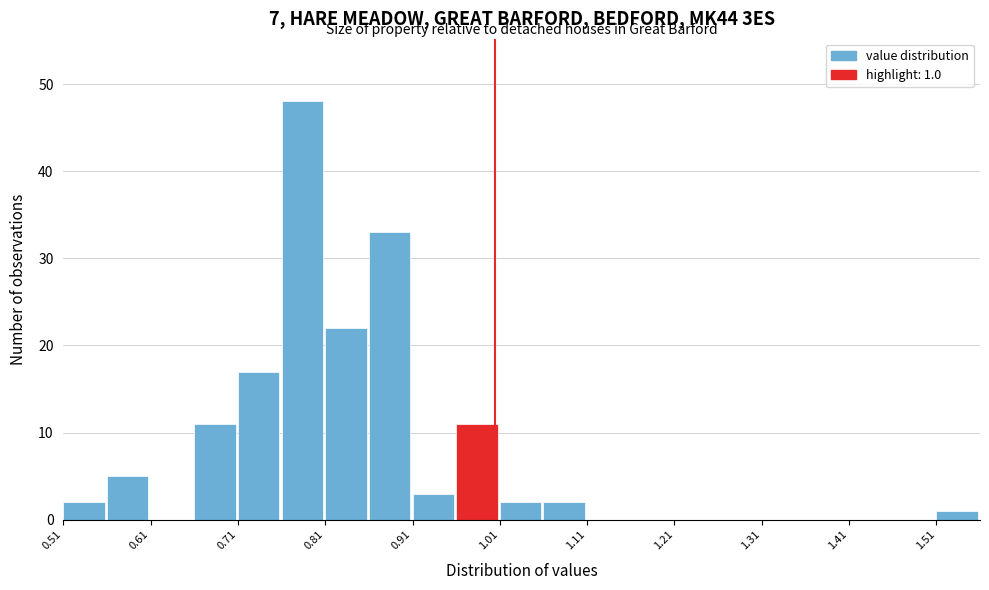

Over which range of the x-axis is the bar tallest?

0.755 to 0.805